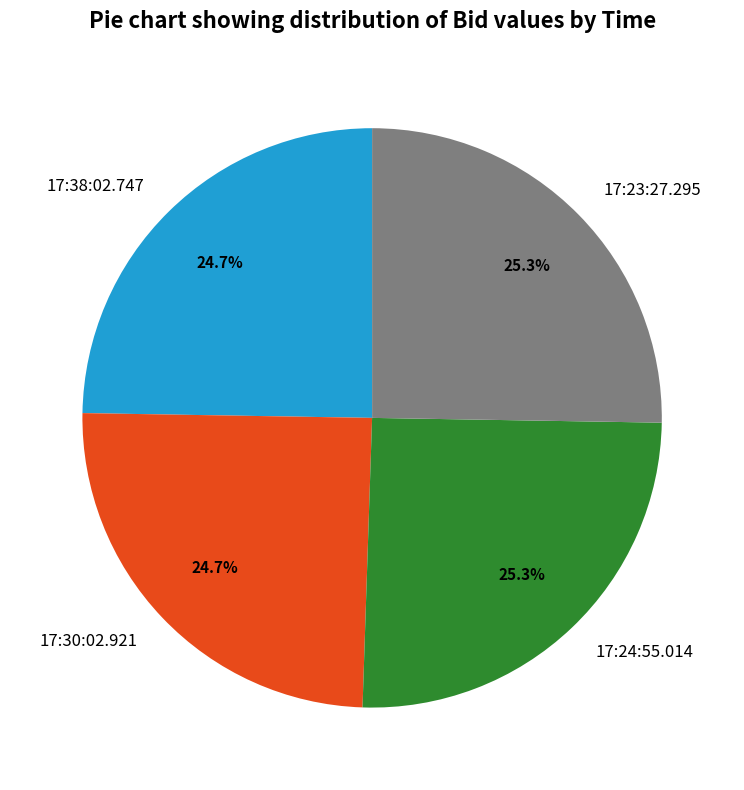

True or false: 17:24:55.014 accounts for 32% of the total.

False